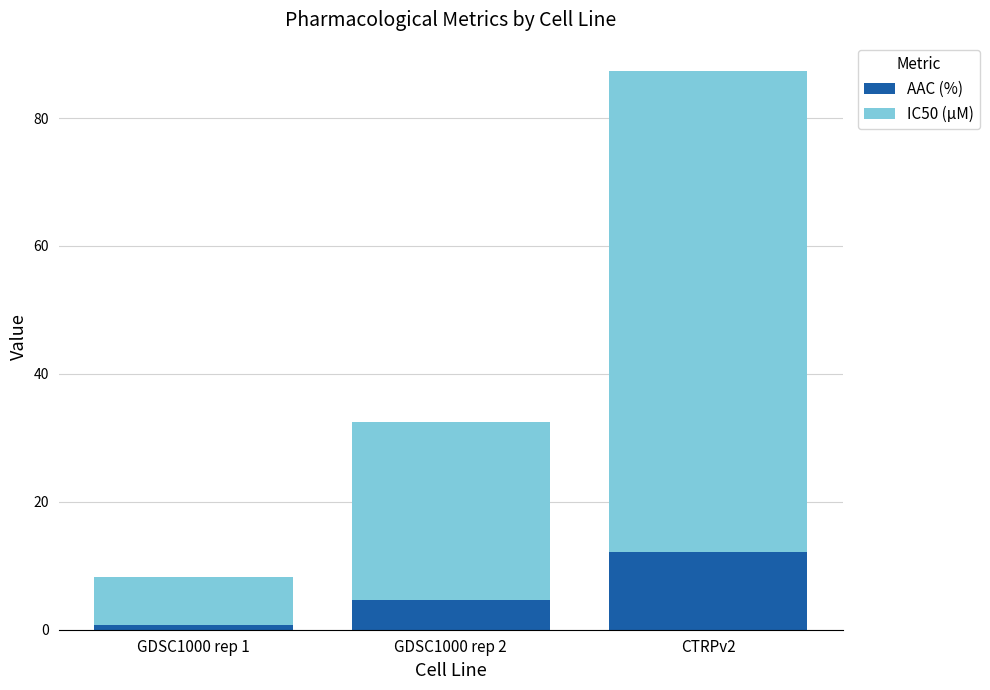

Read the AAC (%) value at GDSC1000 rep 1.

0.8